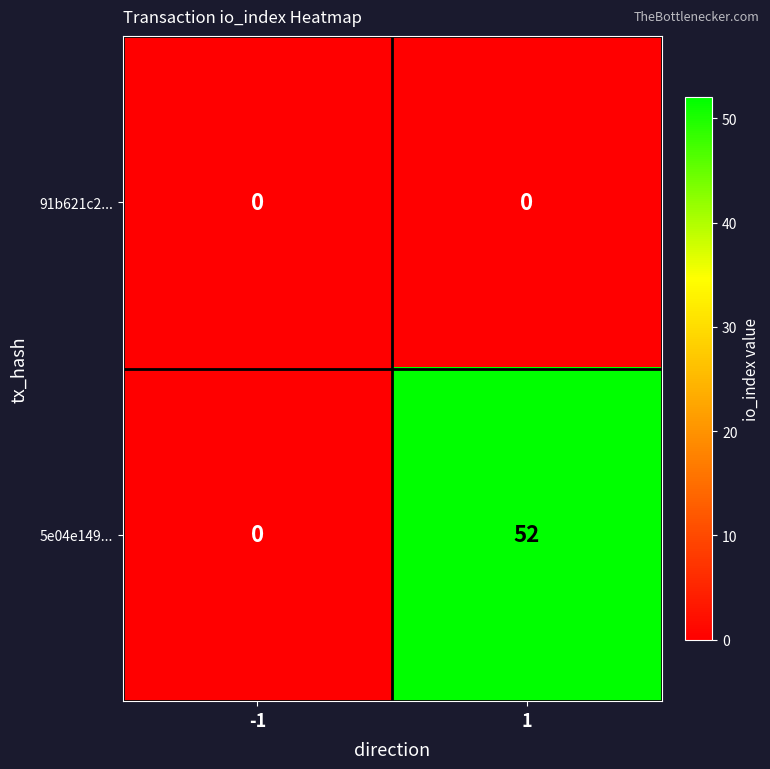

At how many categories does at least one series exceed 45?

1